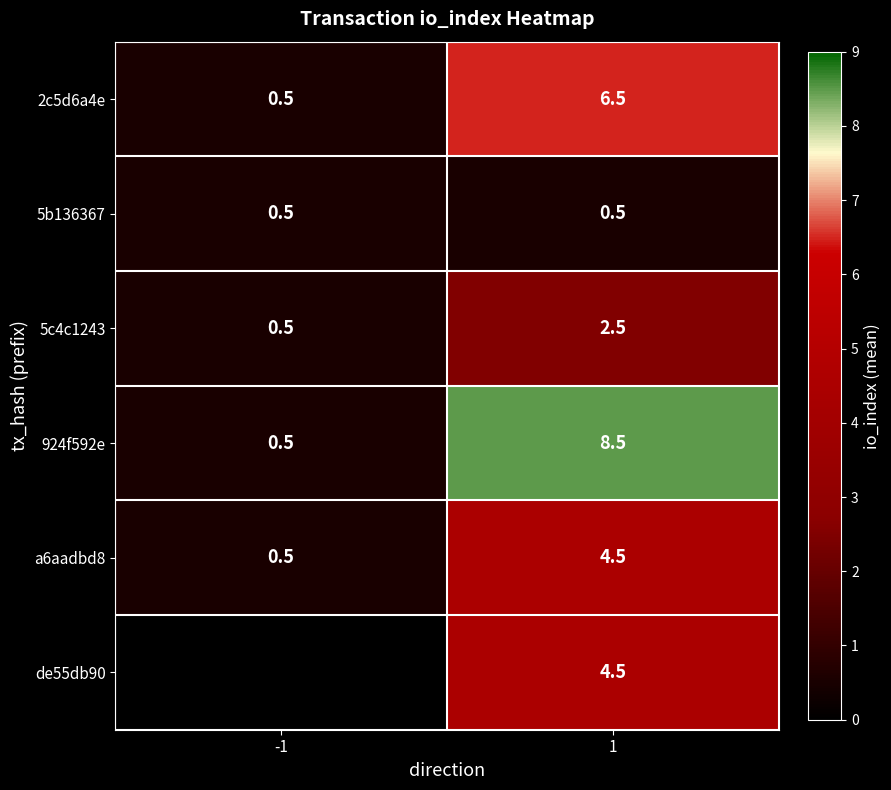

Is it true that 924f592e equals 0.3 at -1?

False